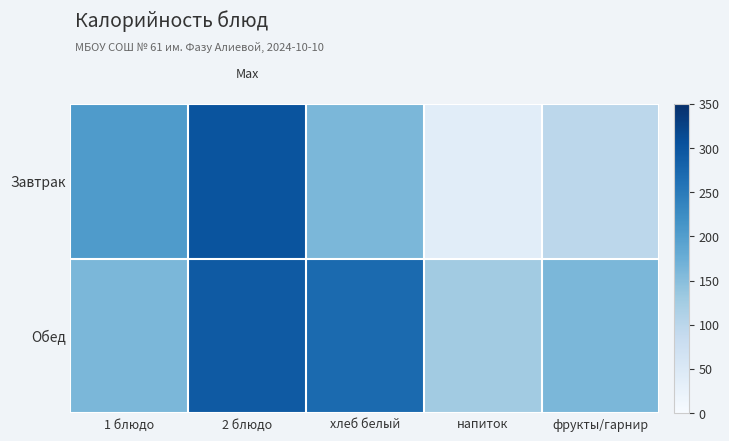

Which series has the largest total across all categories?

Обед